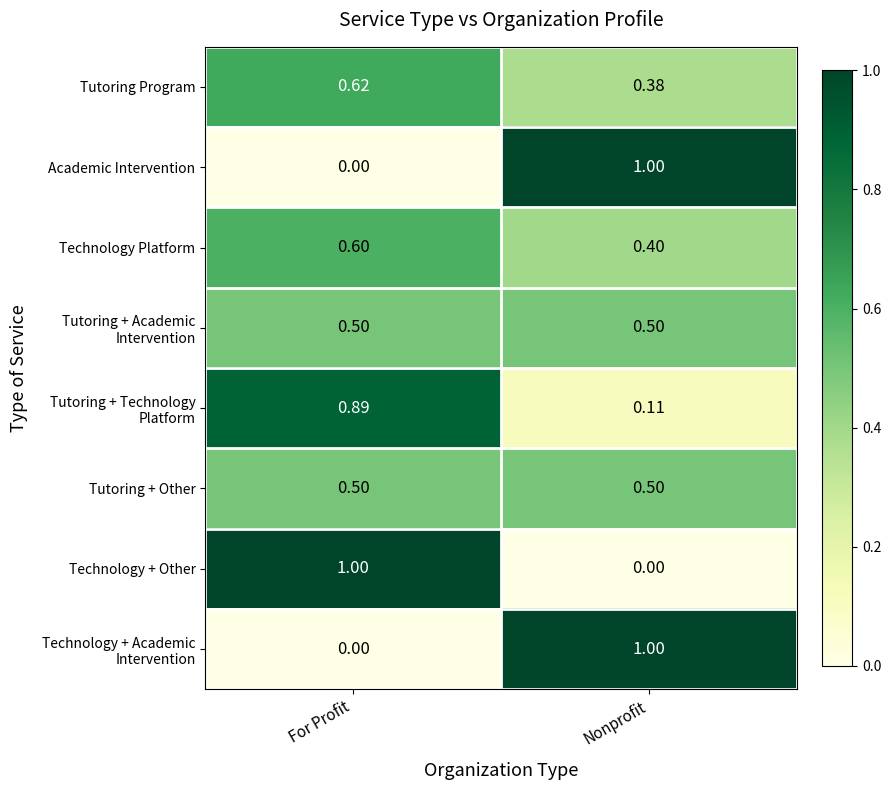

At which label is Technology Platform closest to 0?

Nonprofit